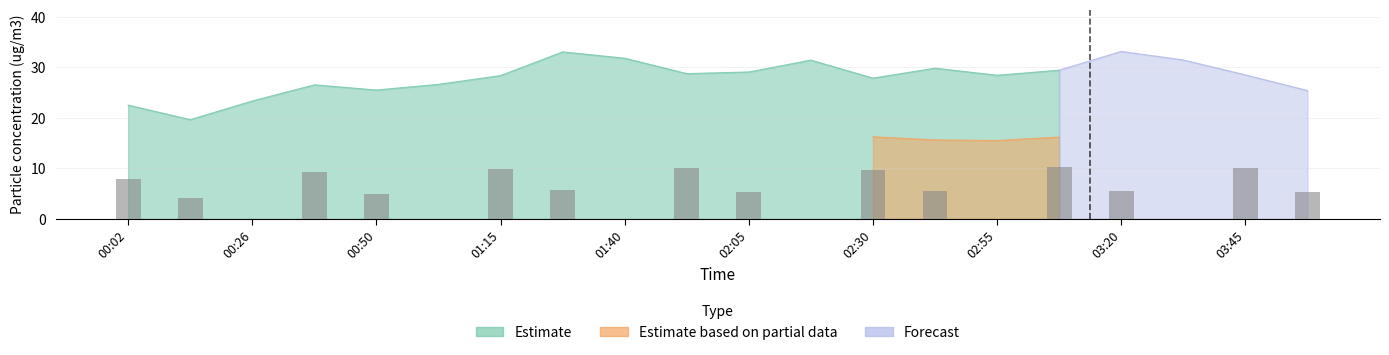

True or false: Forecast has a value of 0.0 at 00:38.

True